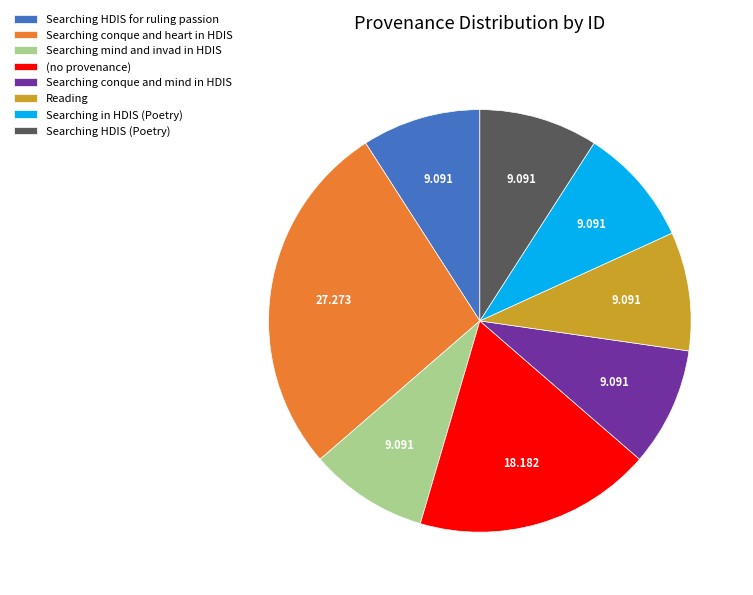

Which category has the biggest portion of the pie?

Searching conque and heart in HDIS